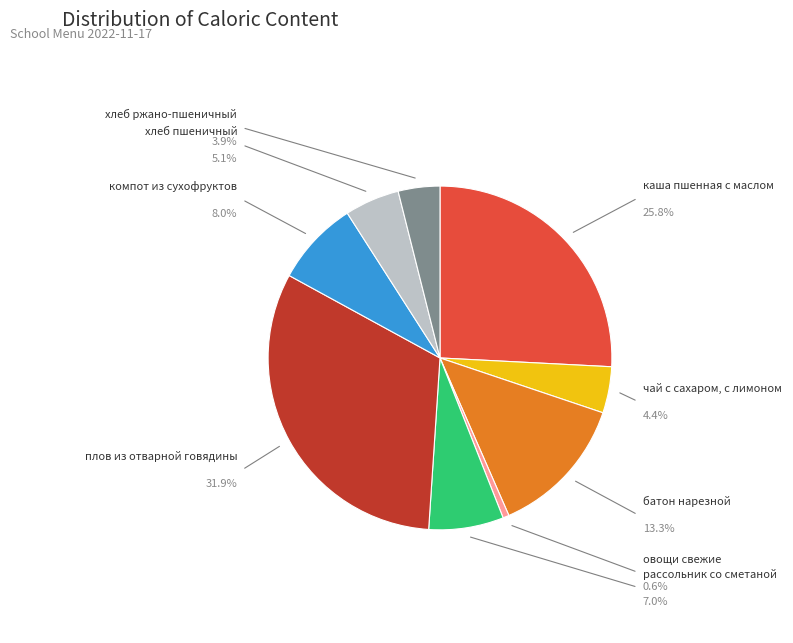

Is there a majority slice in this chart?

No